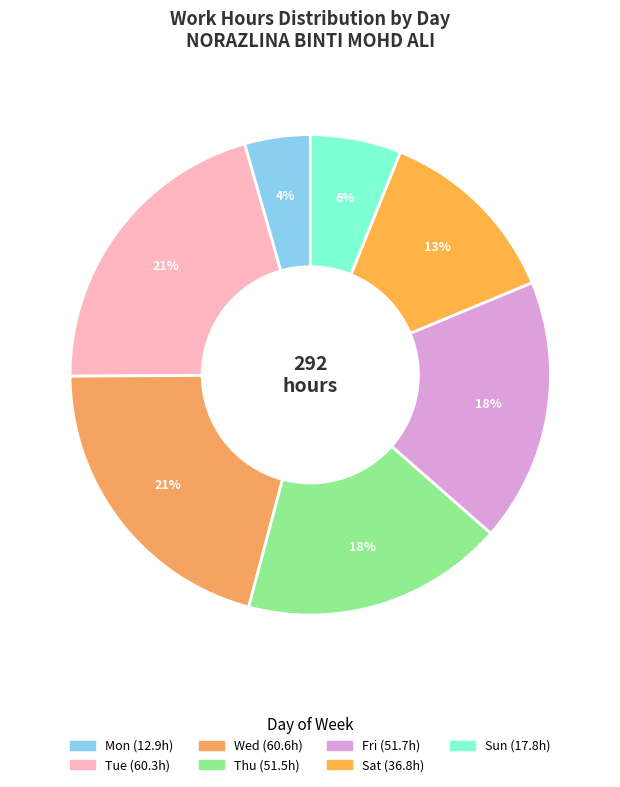

Does any single category account for the majority?

No